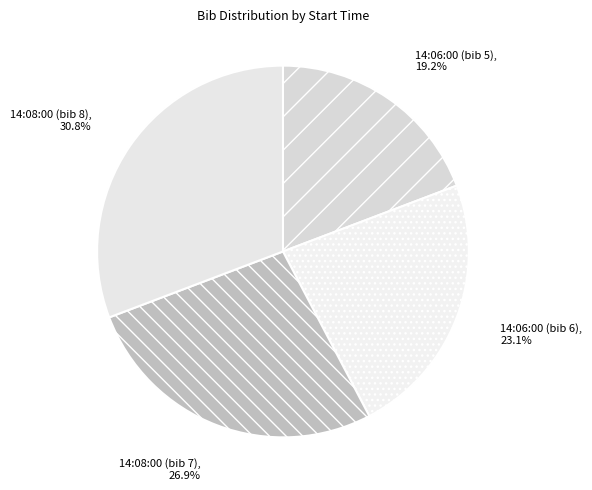

Count the number of slices in the pie.

4